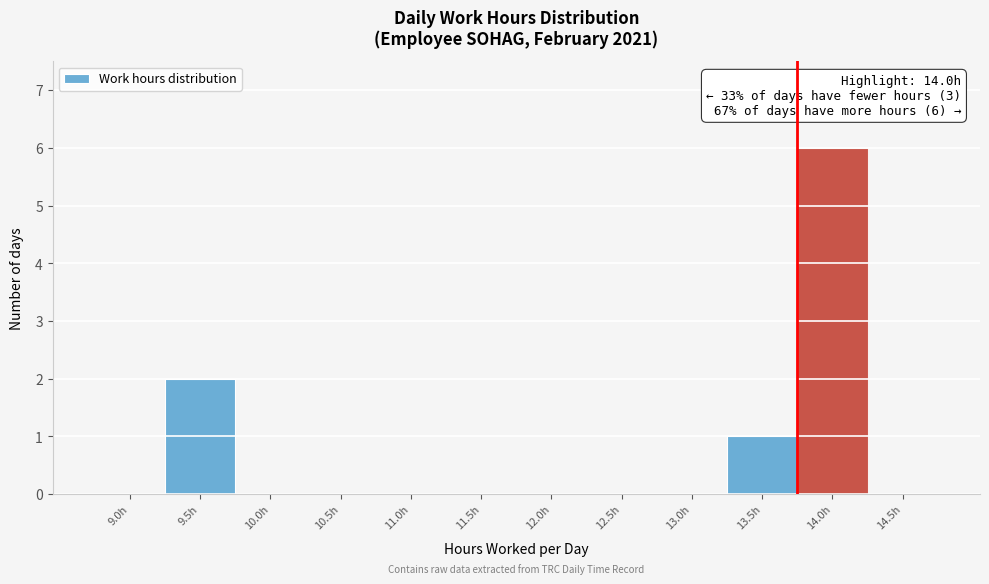

Reading left to right, extract all data points from this chart.

9.0h=0	9.5h=2	10.0h=0	10.5h=0	11.0h=0	11.5h=0	12.0h=0	12.5h=0	13.0h=0	13.5h=1	14.0h=6	14.5h=0